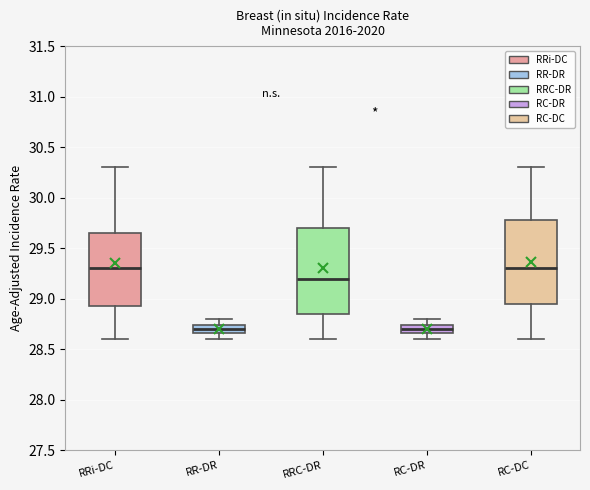

Where does the lower whisker of the box for RRi-DC end on the y-axis? The values are not printed on the chart, so give them approximately, as read against the axis.

28.60